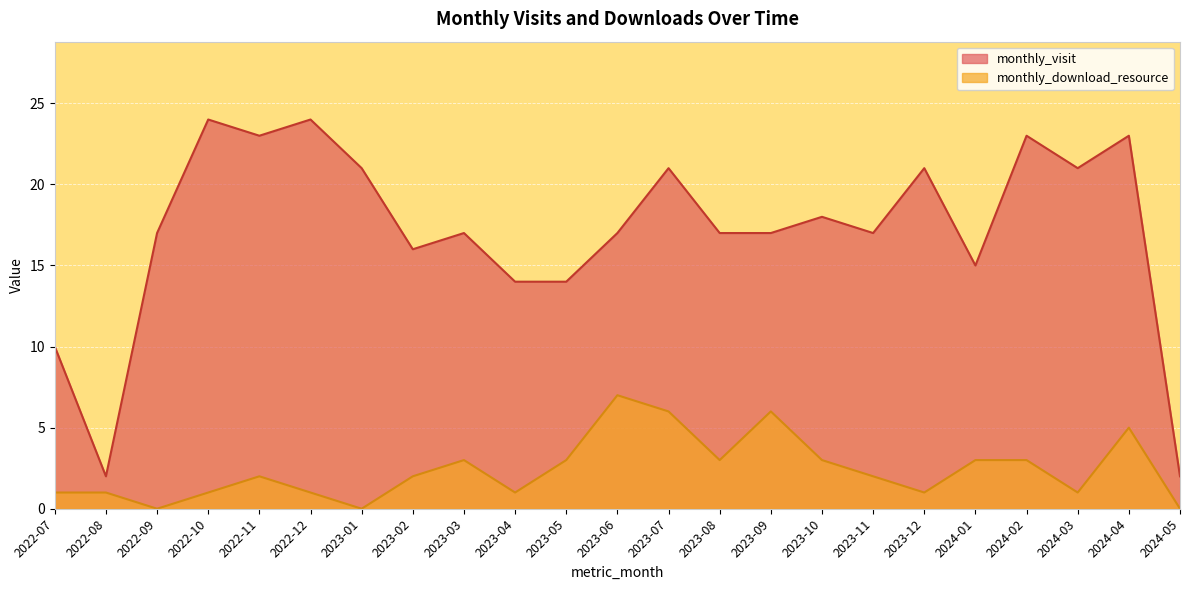

In monthly_download_resource, how many points are higher than both neighbors (excluding endpoints)?

5